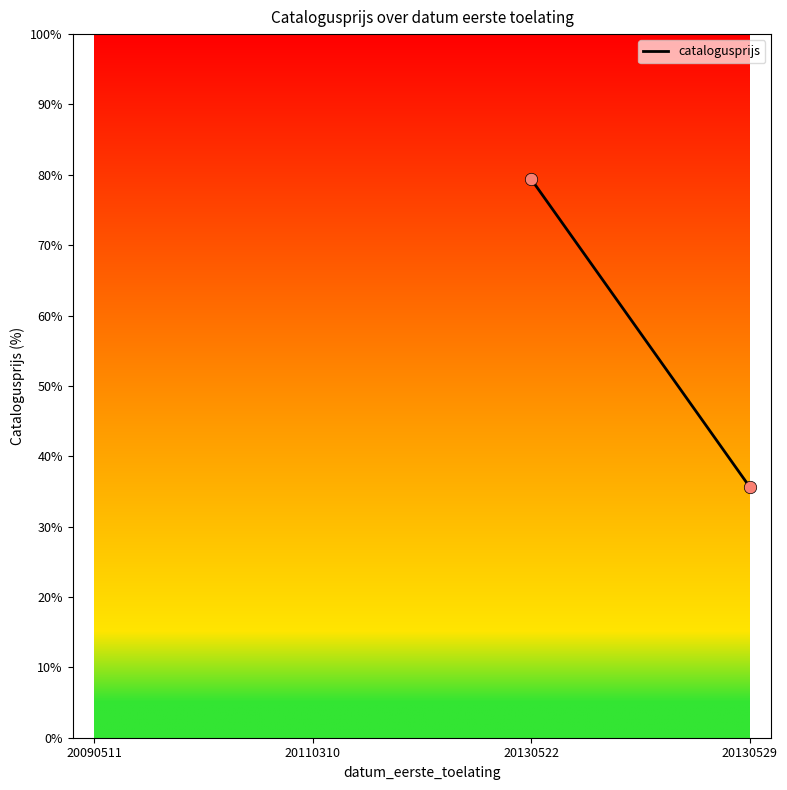

What Y value in the scatter plot is closest to 57?

35.7